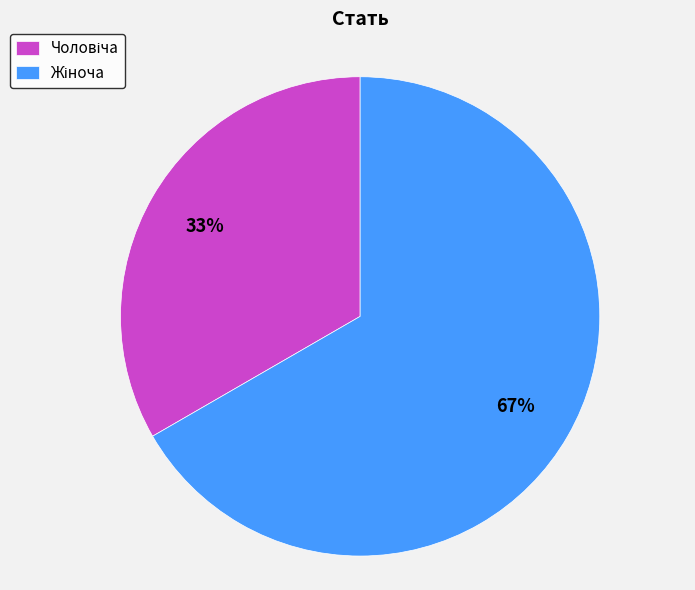

Does any single category account for the majority?

Yes